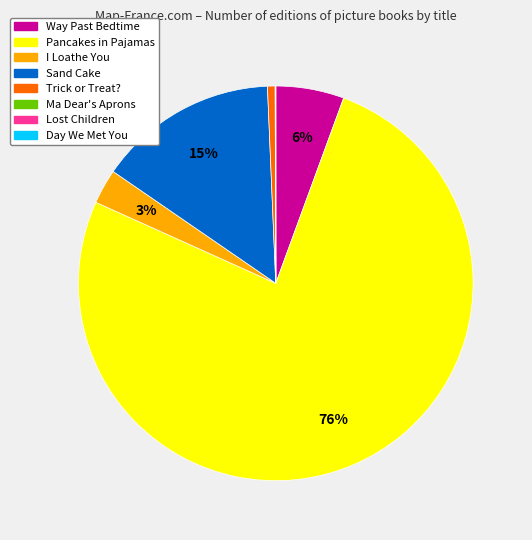

Which slice is the largest?

Pancakes in Pajamas